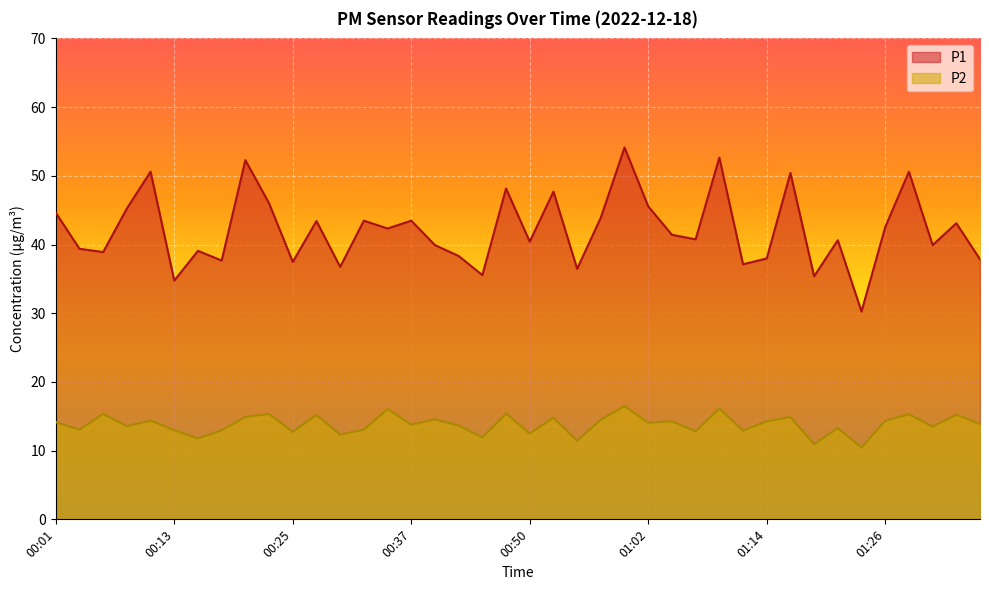

True or false: P1 and P2 intersect in this chart.

False